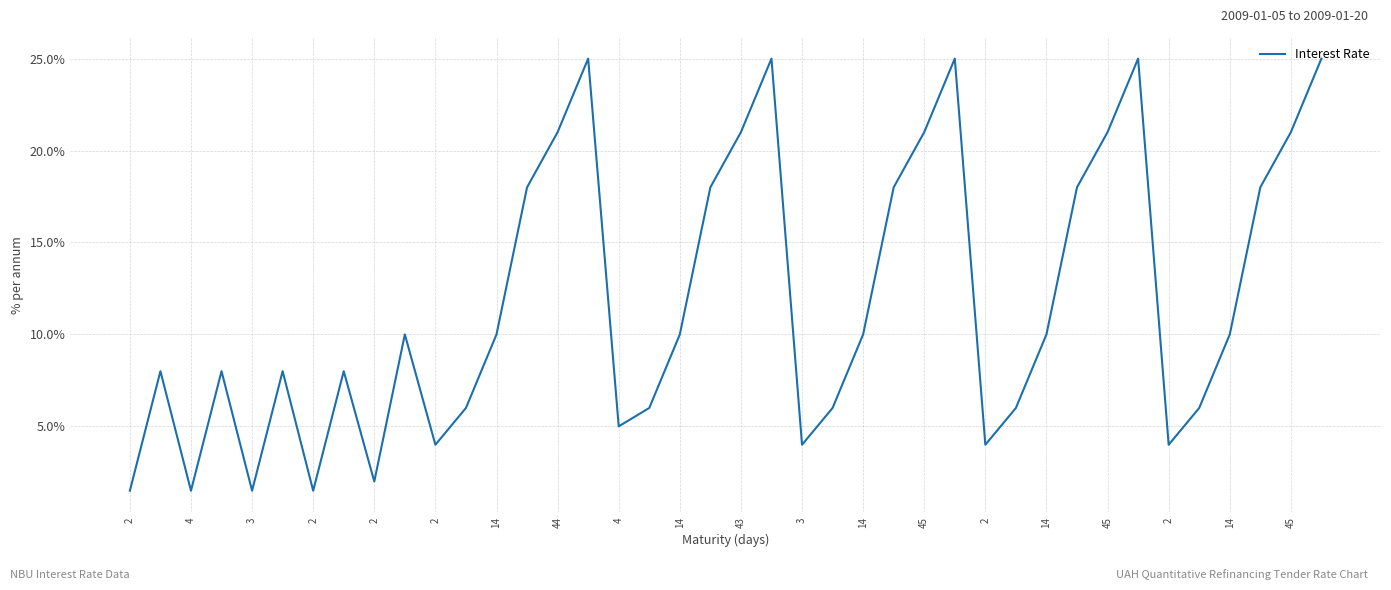

What is the difference between the maximum and minimum values?

23.5